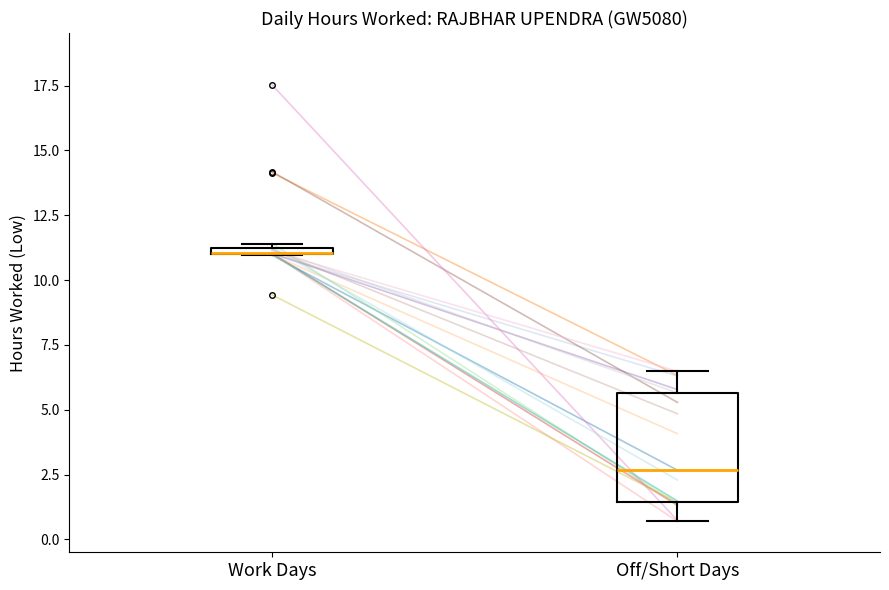

Comparing the boxes themselves (not the whiskers), which one is the tallest?

Off/Short Days